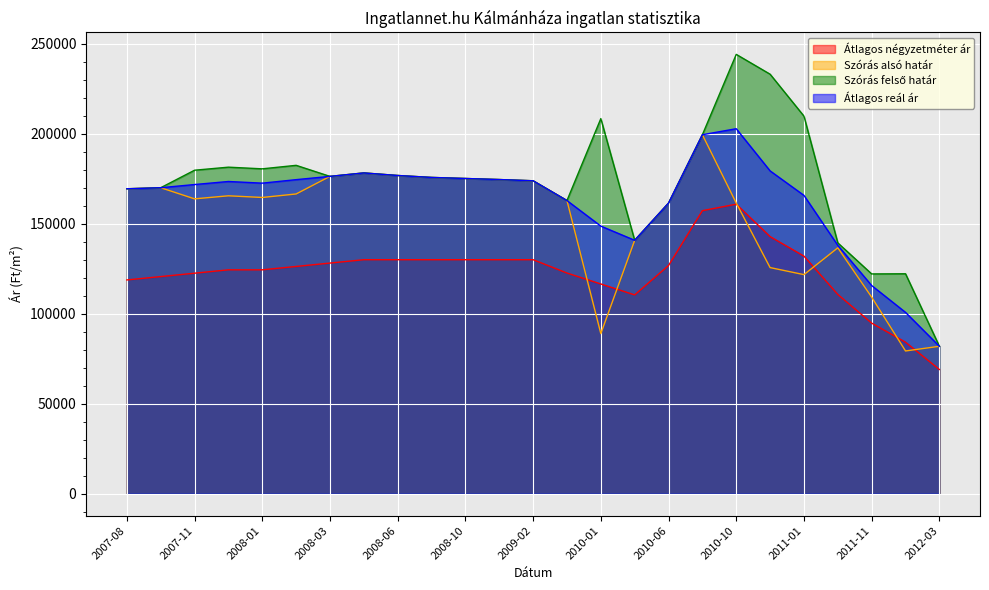

Does the chart display data point markers on the line(s)?

No